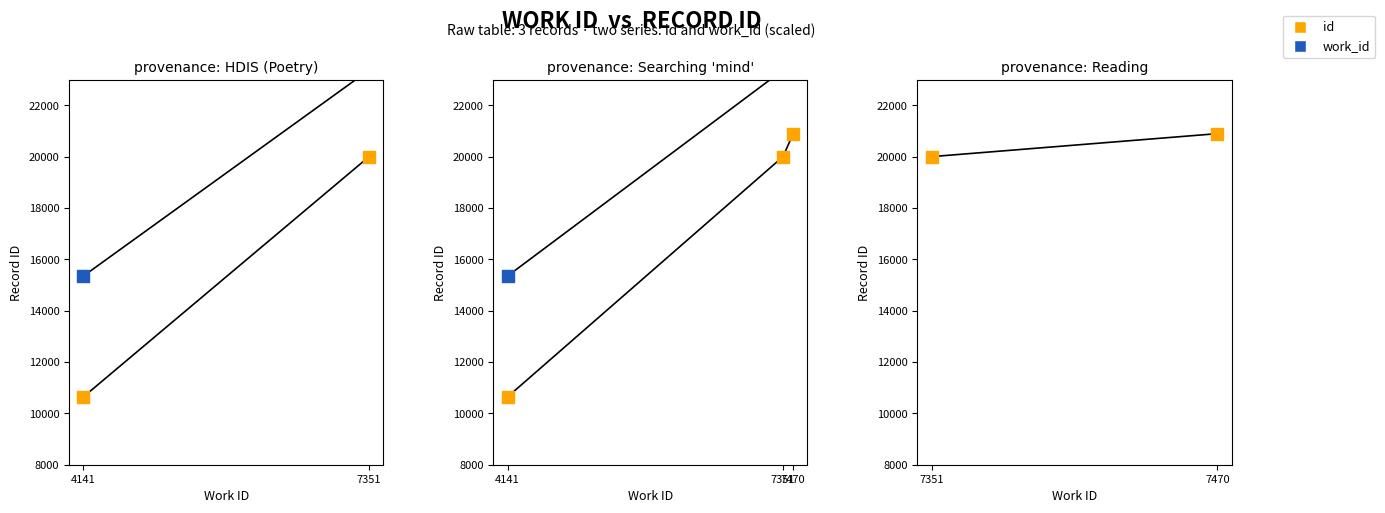

Is the value of id at 4141 greater than the value of work_id (scaled) at 7351?

No